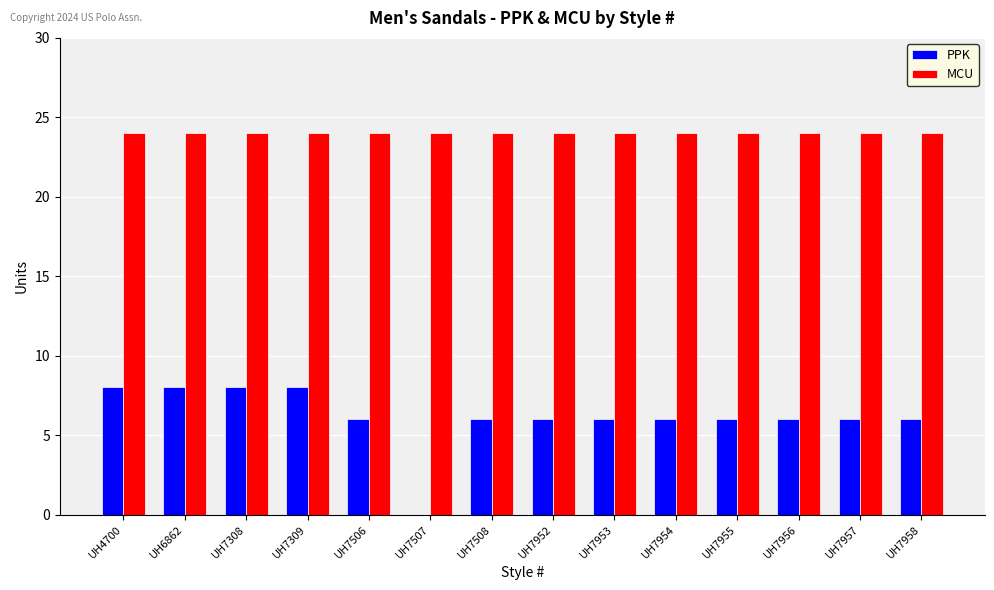

Are the bars horizontal?

No